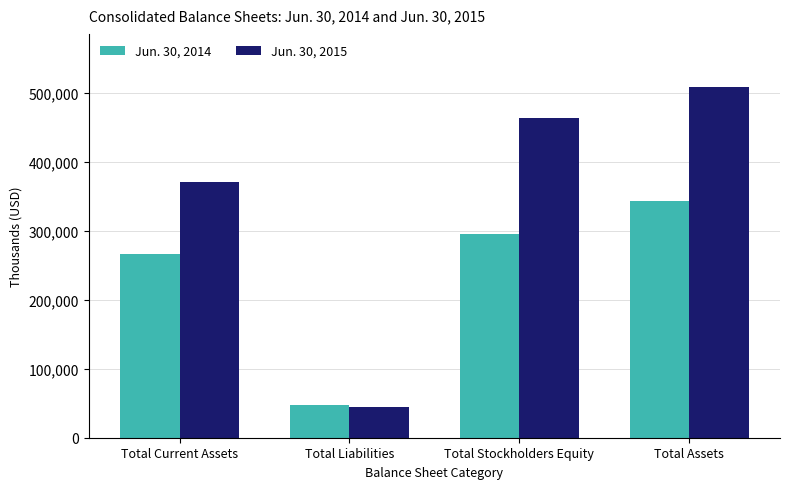

The Jun. 30, 2014 series shows 294765 at Total Stockholders Equity. True or false?

True